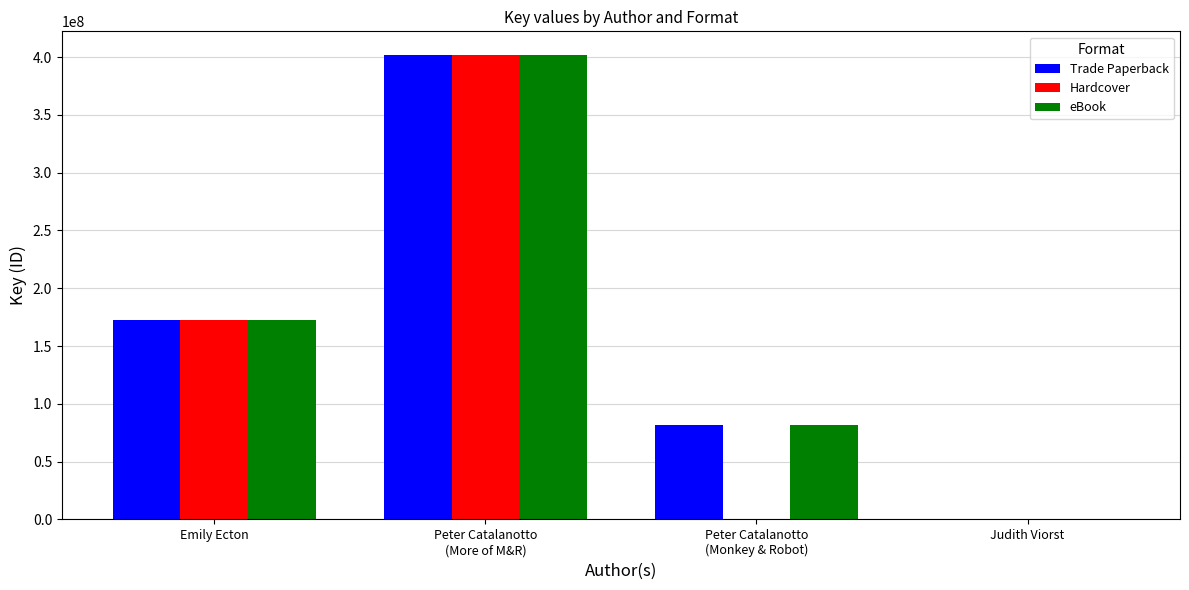

The value of eBook at Emily Ecton is 109052192. True or false?

False